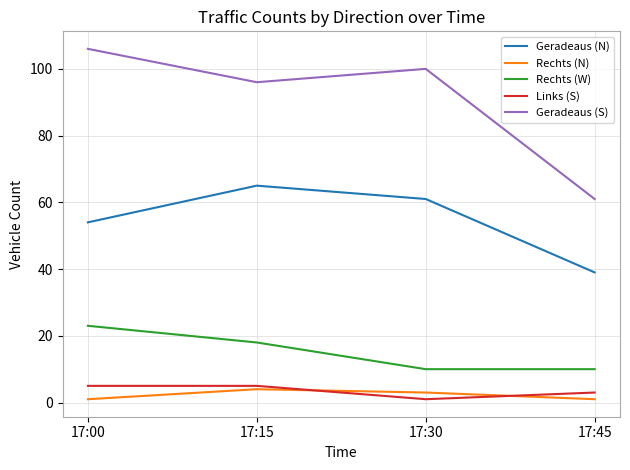

Does the chart display data point markers on the line(s)?

No